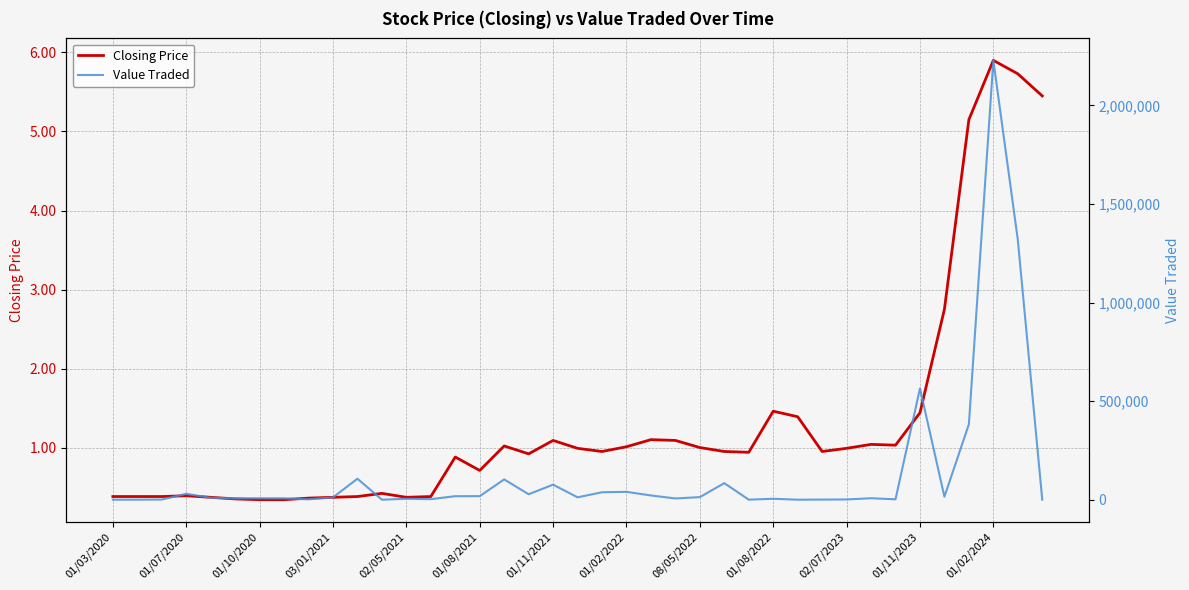

Is it true that Closing Price equals 0.6 at 02/07/2023?

False